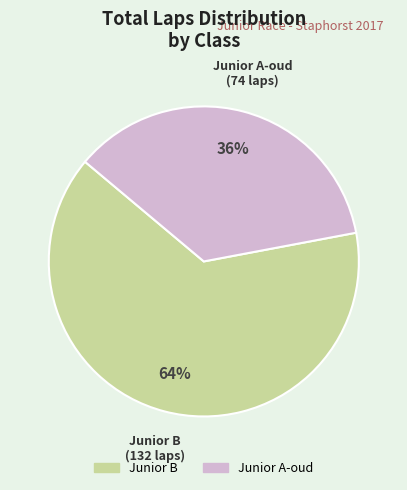

Is there a majority slice in this chart?

Yes